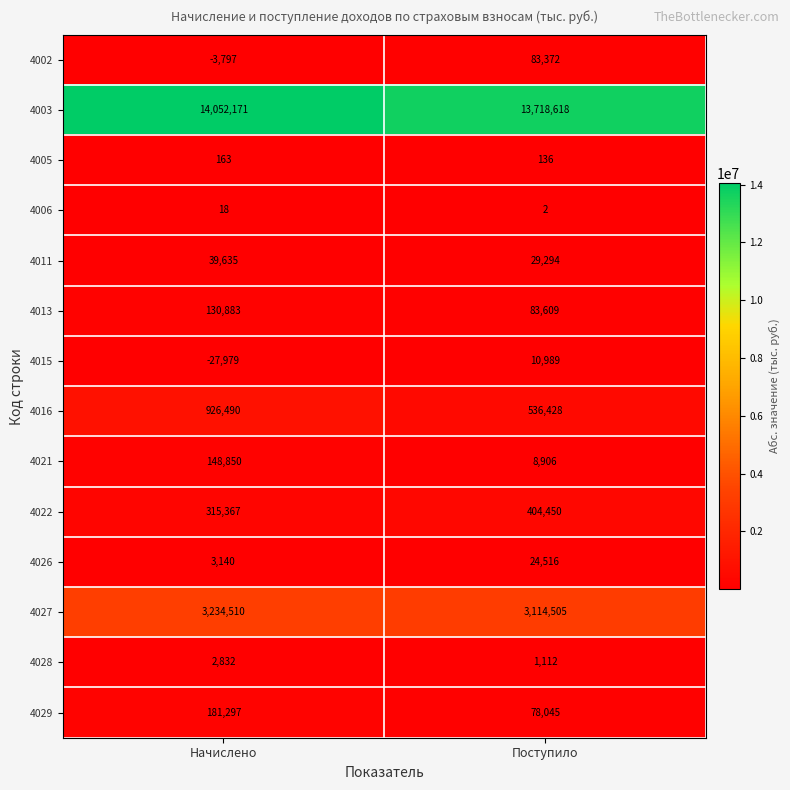

What is the difference between the 4021 values at Начислено and Поступило?

139944